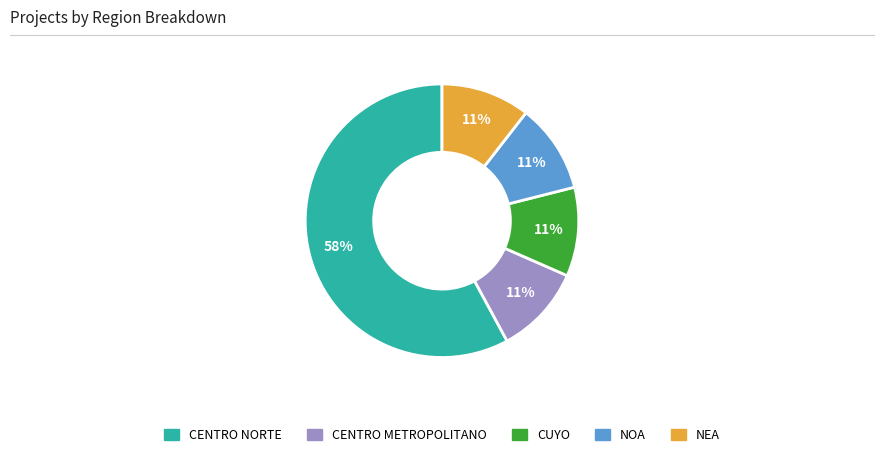

How many segments does this pie chart have?

5